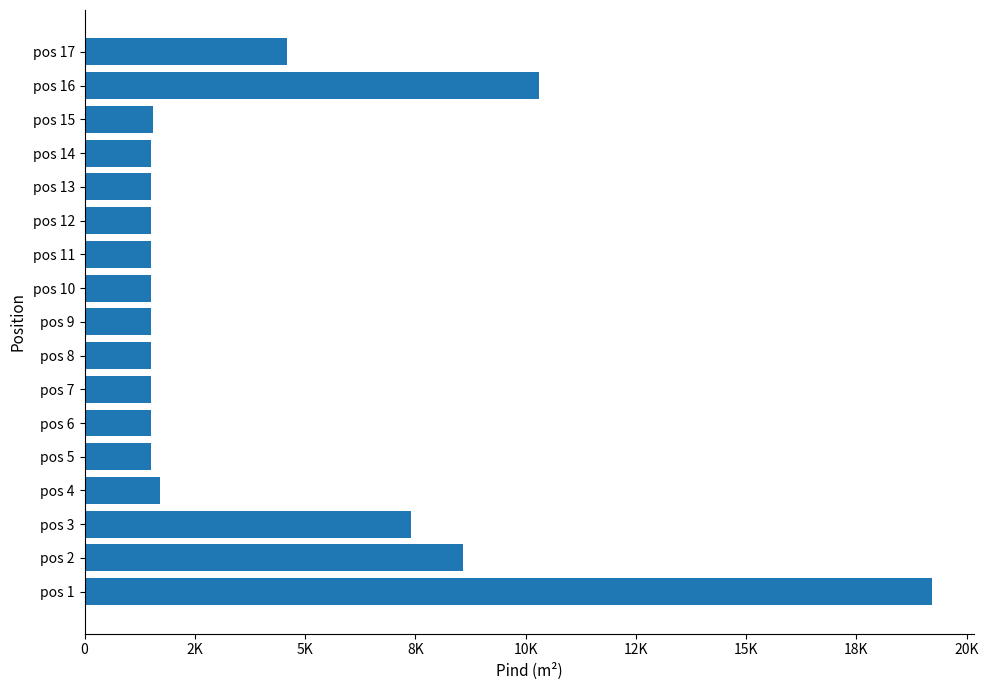

What is the sum of all values?

68353